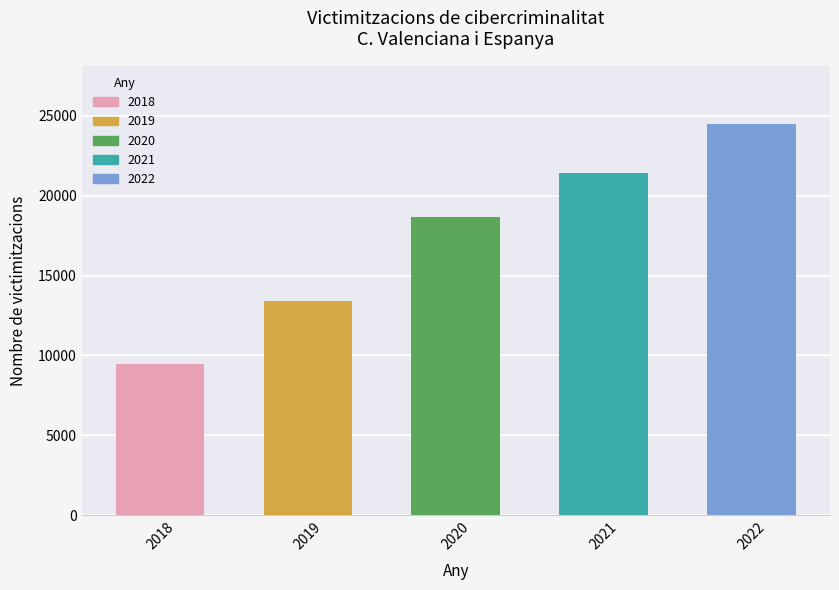

What is the sum of the values at 2019 and 2018?

22871